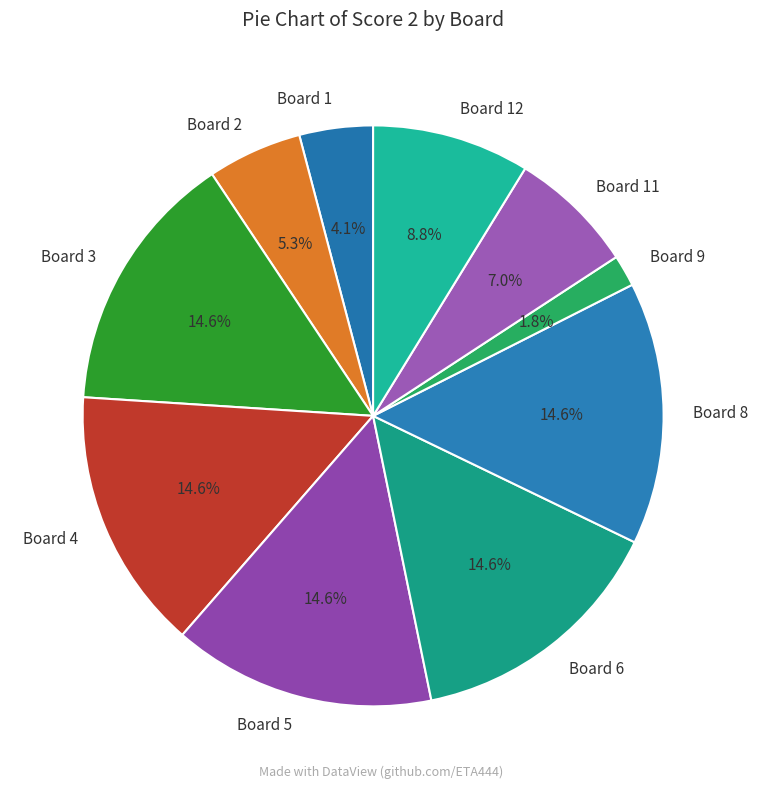

What percentage is the Board 1 slice, to the nearest percent?

4%